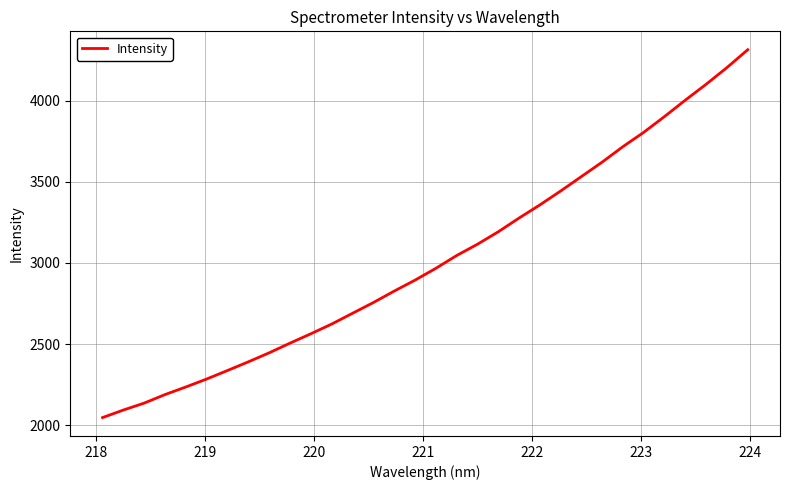

What is the maximum value shown in the chart?

4314.1